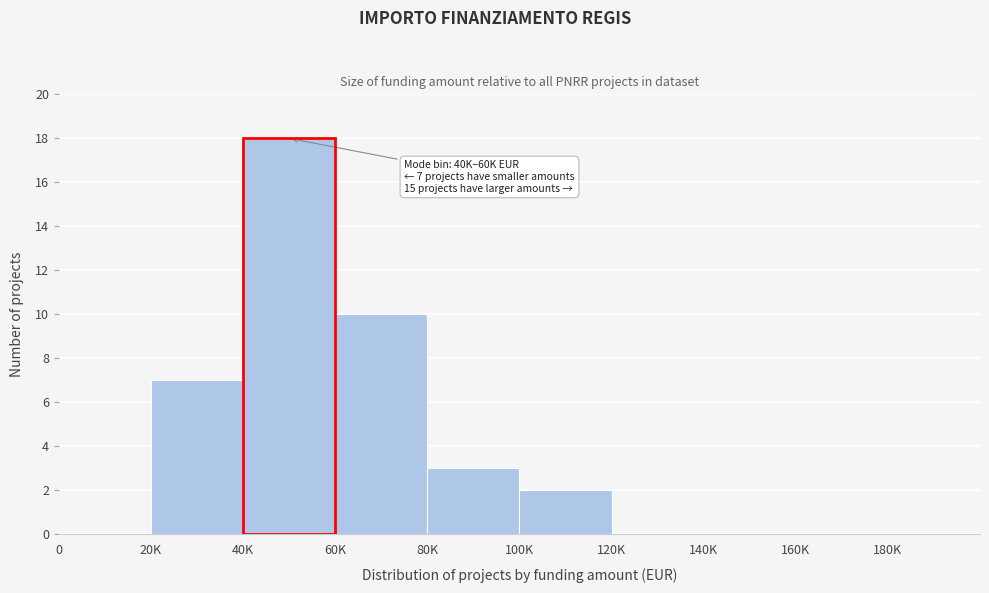

Reading left to right, extract all data points from this chart.

0=0	20K=7	40K=18	60K=10	80K=3	100K=2	120K=0	140K=0	160K=0	180K=0